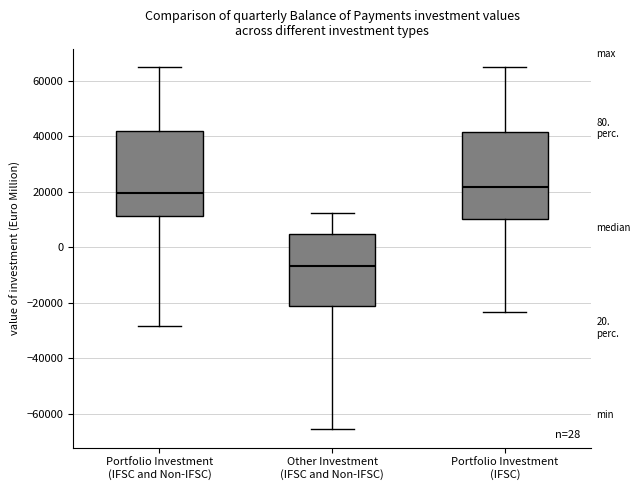

Reading left to right, transcribe this box plot: for each box, give where its median line is, the range the box spans, and where its two whiskers end, as read against the y-axis. The values are not printed on the chart, so give them approximately, as read against the axis.

Portfolio Investment (IFSC and Non-IFSC): median 20000, box 12000 to 42000, whiskers -28000 to 64000
Other Investment (IFSC and Non-IFSC): median -6000, box -22000 to 4000, whiskers -66000 to 12000
Portfolio Investment (IFSC): median 22000, box 10000 to 42000, whiskers -24000 to 64000